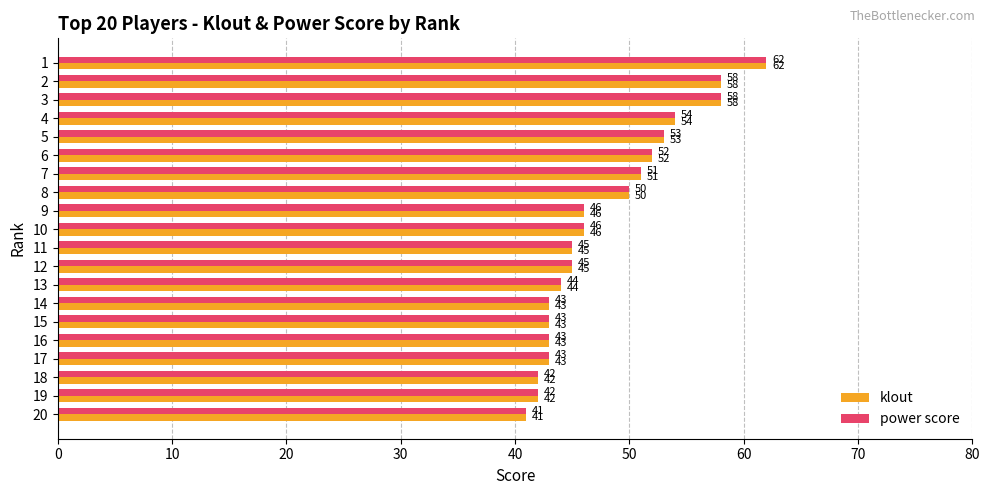

What is the sum of all klout values?

961